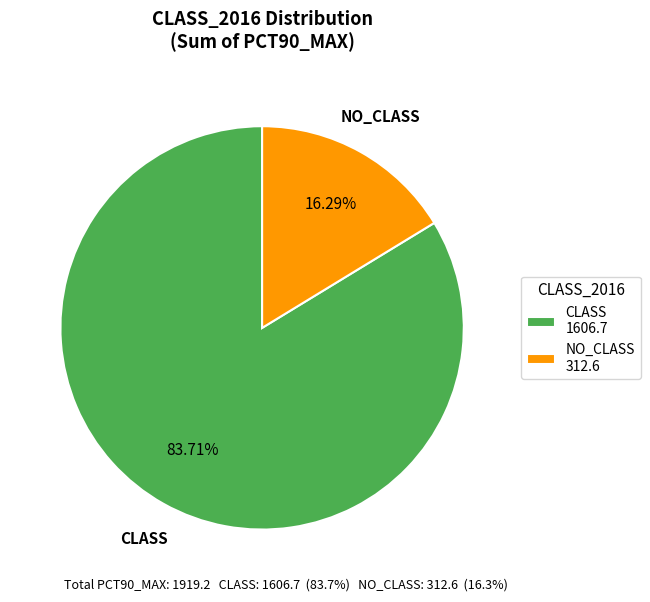

To the nearest percent, what is the average slice percentage?

50%